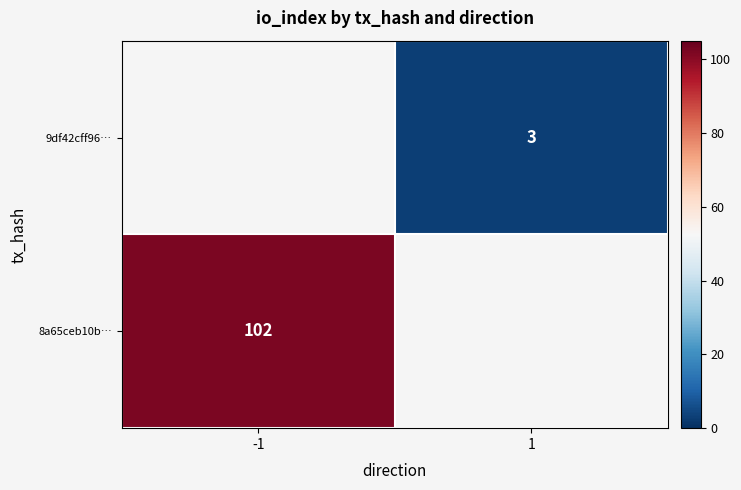

Is it true that 9df42cff96… equals 3 at 1?

True